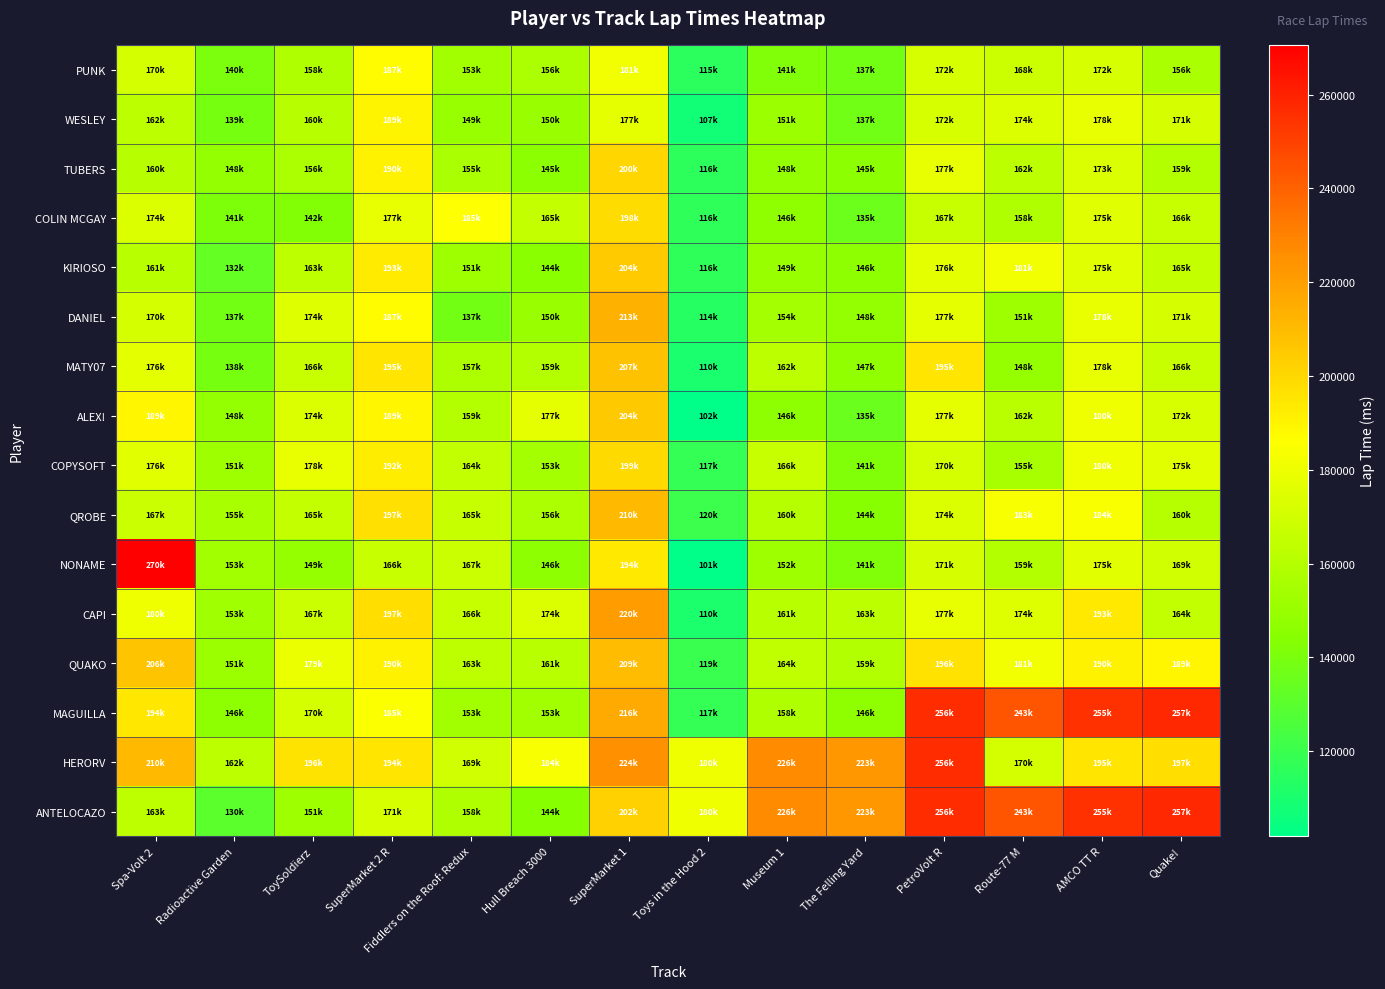

Rank the series by their maximum value, from lowest to highest.

PUNK, WESLEY, COLIN MCGAY, COPYSOFT, TUBERS, KIRIOSO, ALEX!, MATY07, QUAKO, QROBE, DANIEL, CAPI, HERORV, MAGUILLA, ANTELOCAZO, NONAME